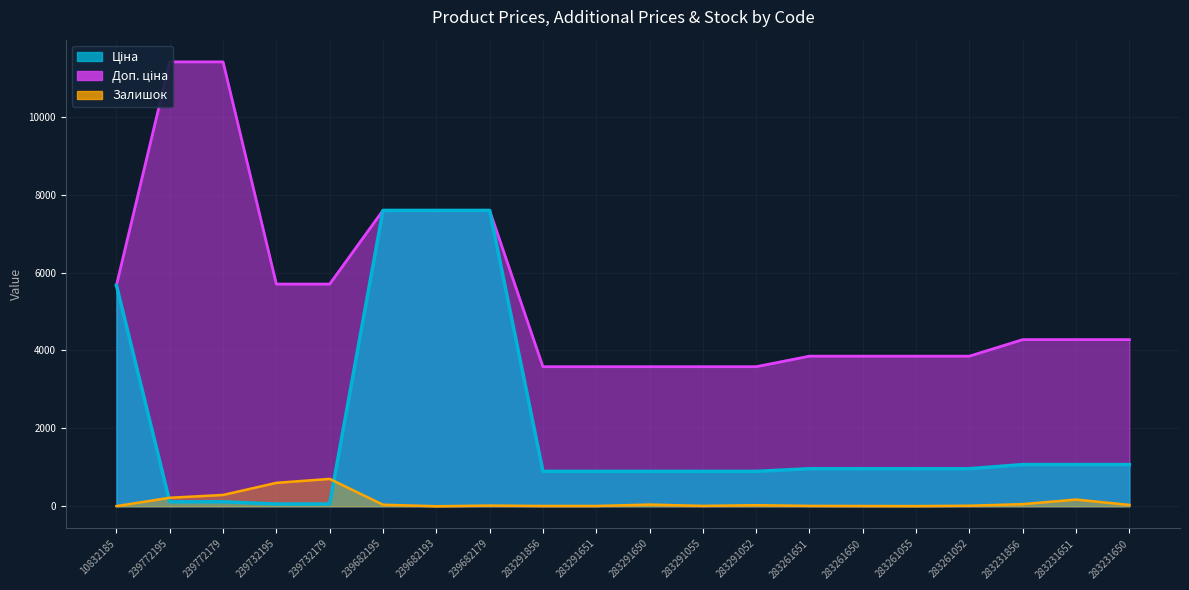

What is the value of the Залишок point at the 14th from the left?

9.0